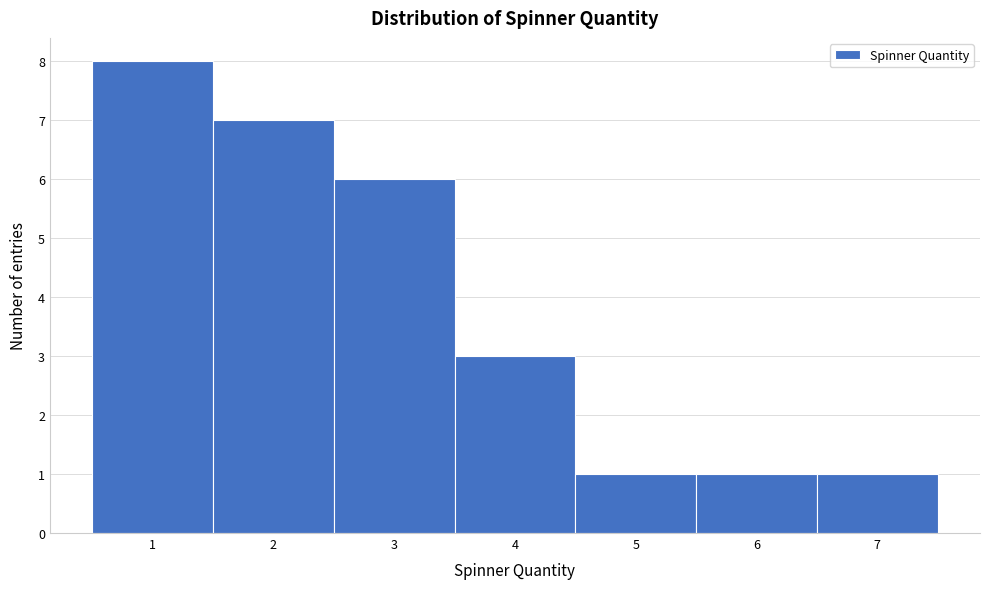

How tall is the bar that spans 2.5 to 3.5 on the x-axis? The values are not printed on the chart, so give them approximately, as read against the axis.

6